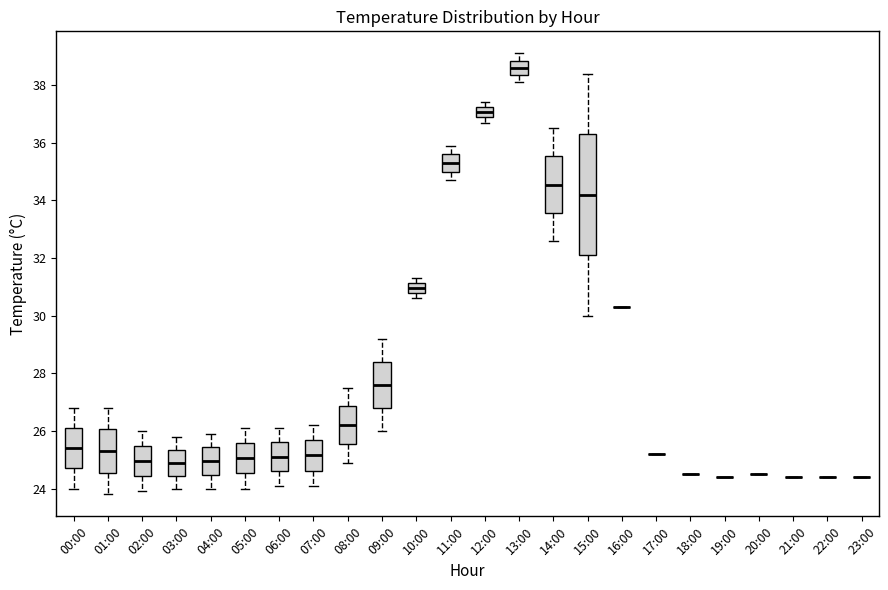

Comparing the boxes themselves (not the whiskers), which one is the tallest?

15:00